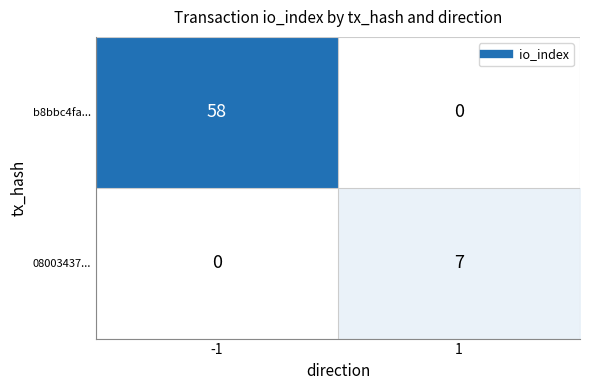

Reading left to right, extract all data points from this chart.

b8bbc4fa...: 58	0
08003437...: 0	7